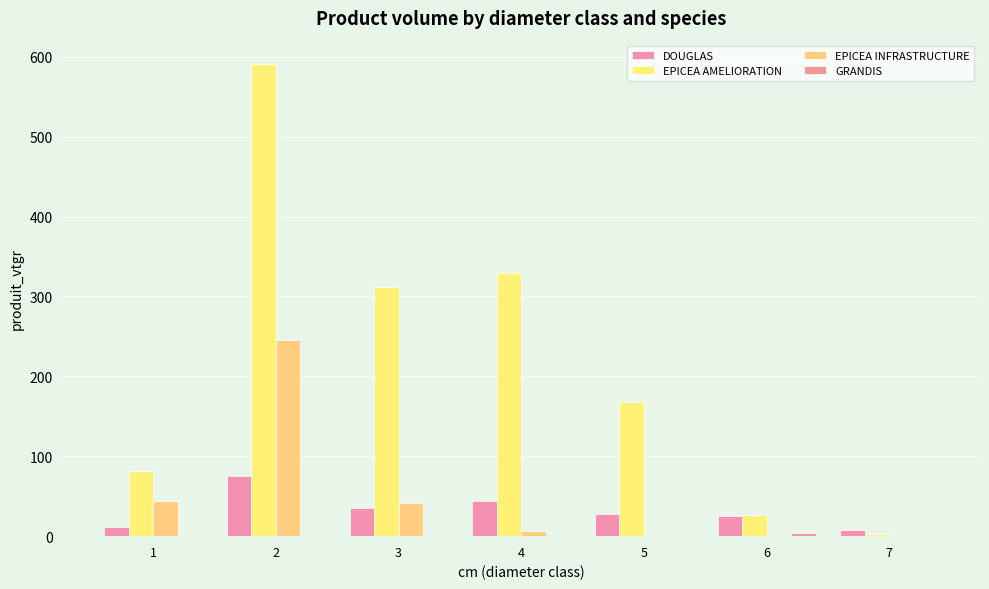

Reading left to right, transcribe all the data shown in this chart.

DOUGLAS: 1=11.6	2=75.0	3=35.0	4=44.0	5=27.5	6=25.2	7=7.8
EPICEA AMELIORATION: 1=81.3	2=590.7	3=311.5	4=328.9	5=168.3	6=27.0	7=3.2
EPICEA INFRASTRUCTURE: 1=43.6	2=245.5	3=41.4	4=6.8	5=0.0	6=0.0	7=0.0
GRANDIS: 1=0.0	2=0.0	3=0.0	4=0.0	5=1.4	6=3.9	7=0.0